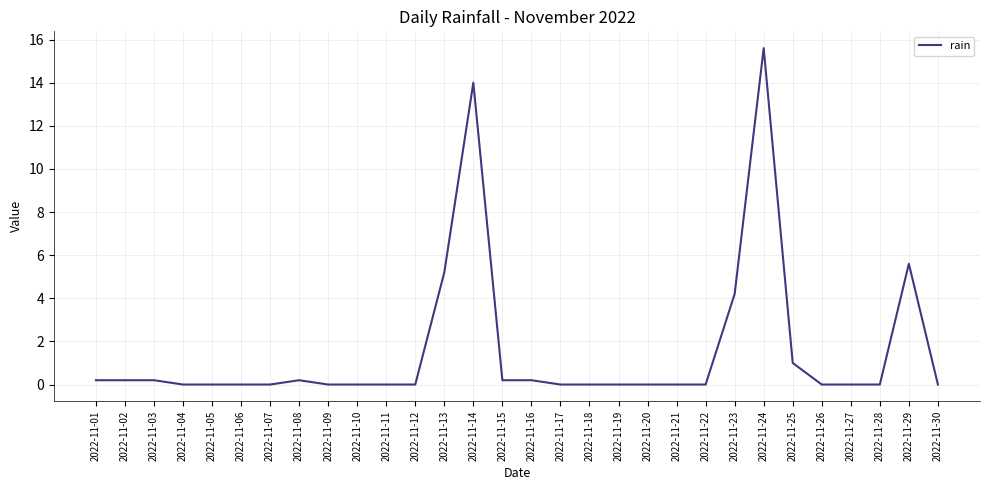

Is it true that the value at 2022-11-30 is 0.0?

True